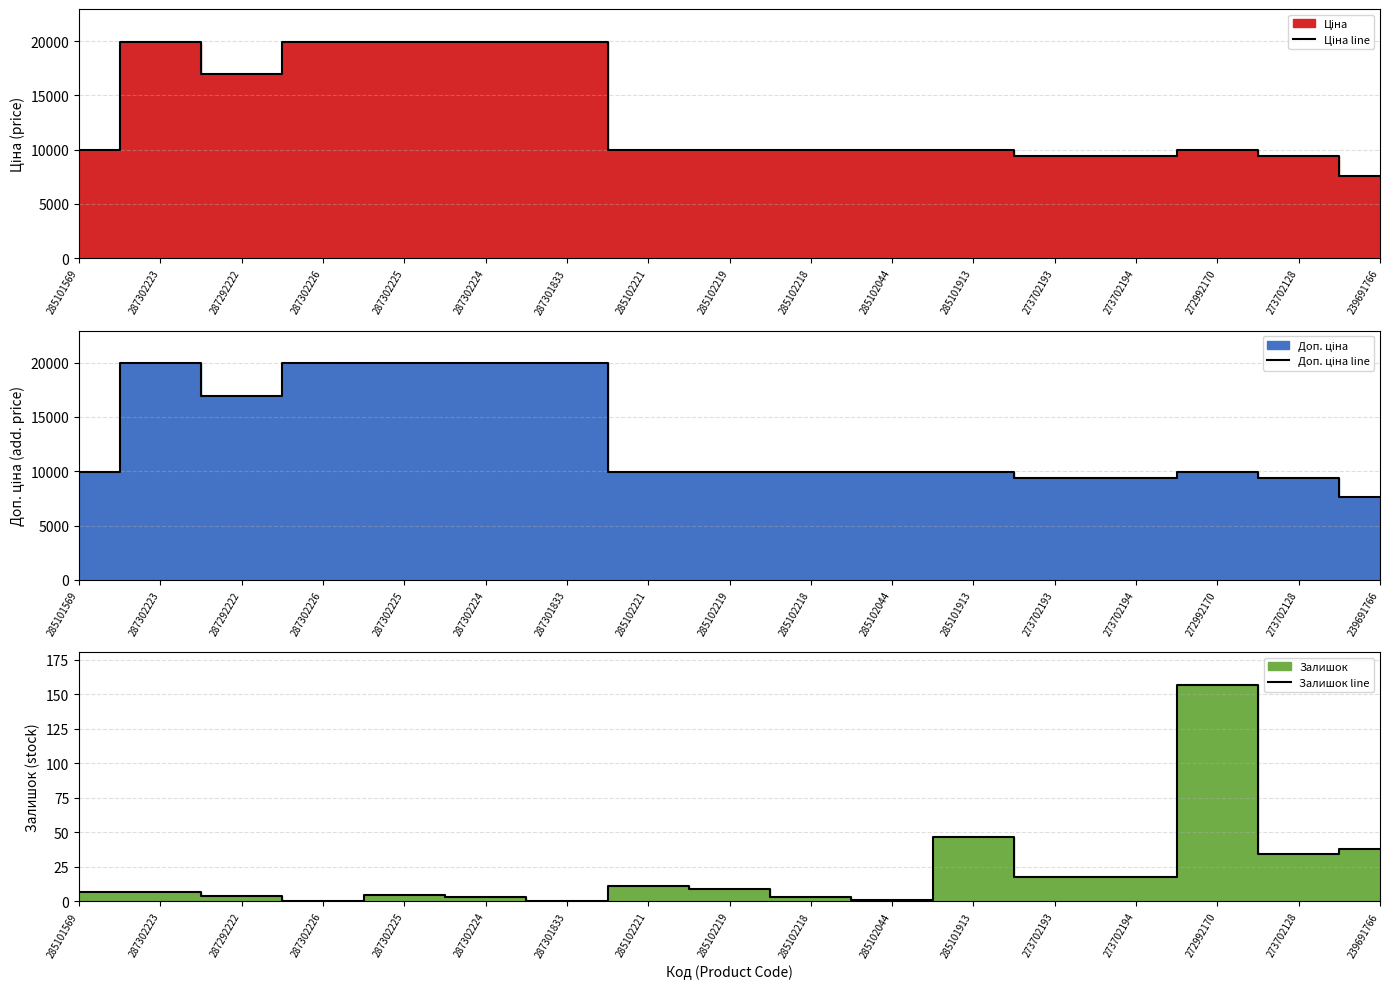

The value of Залишок line at 273702128 is 47. True or false?

False